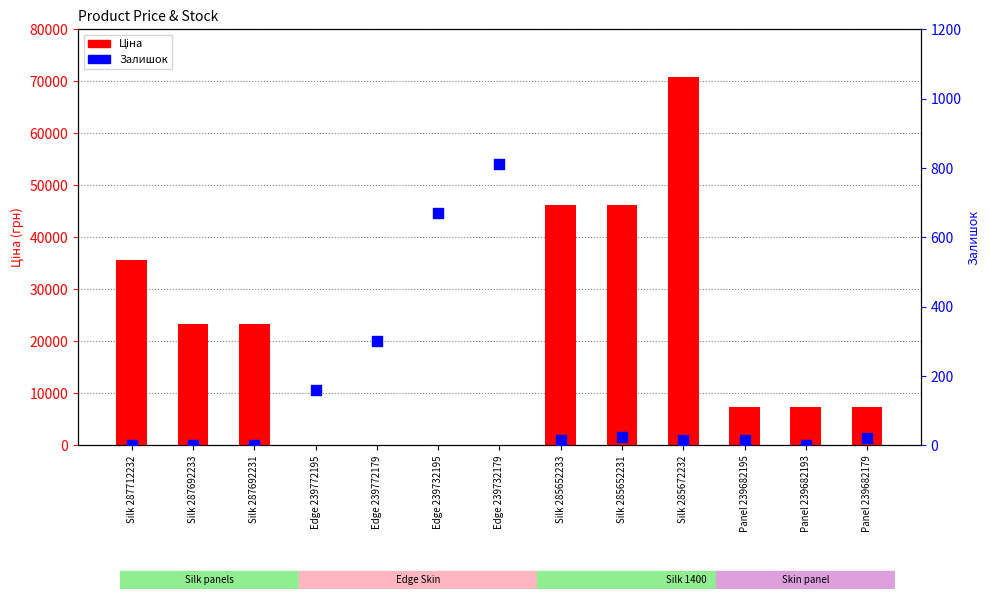

What is the total value across all series at Panel 239682179?

7456.2